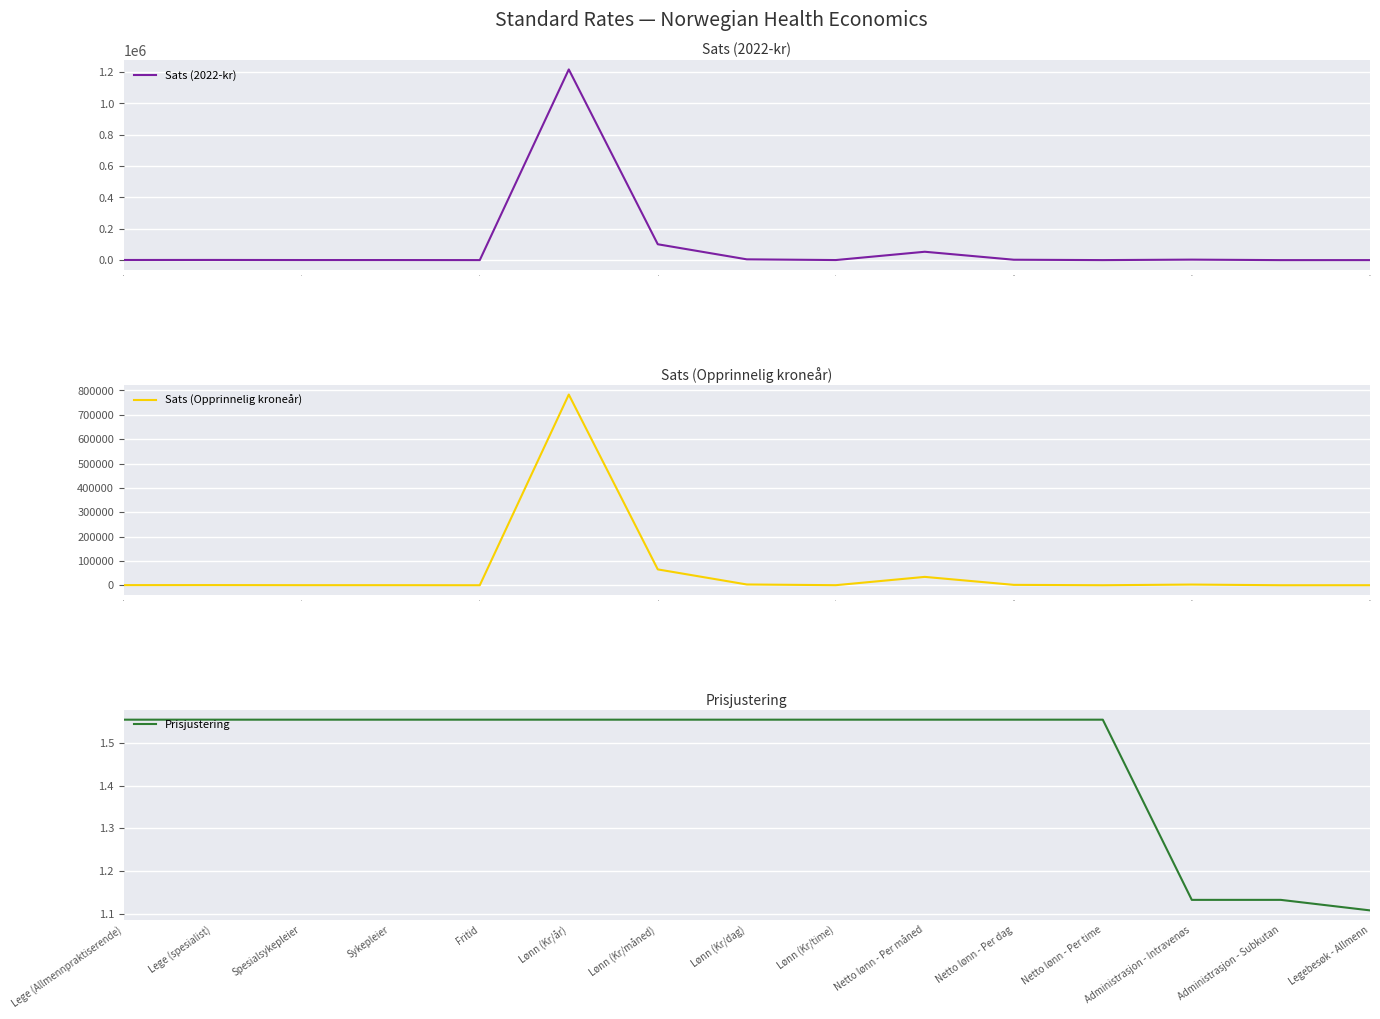

How many data points does each series have?

15